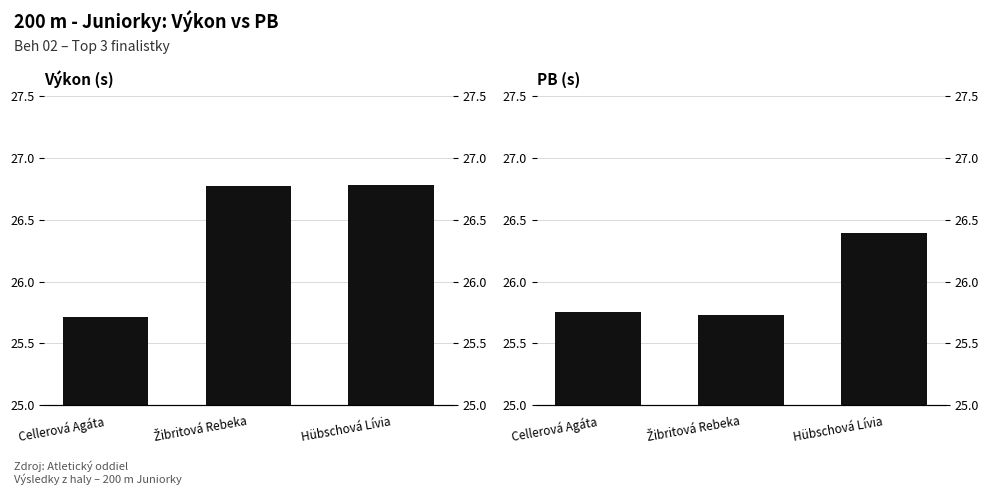

Reading left to right, list all the values displayed in this chart.

Výkon: 25.7	26.8	26.8
PB: 25.8	25.7	26.4